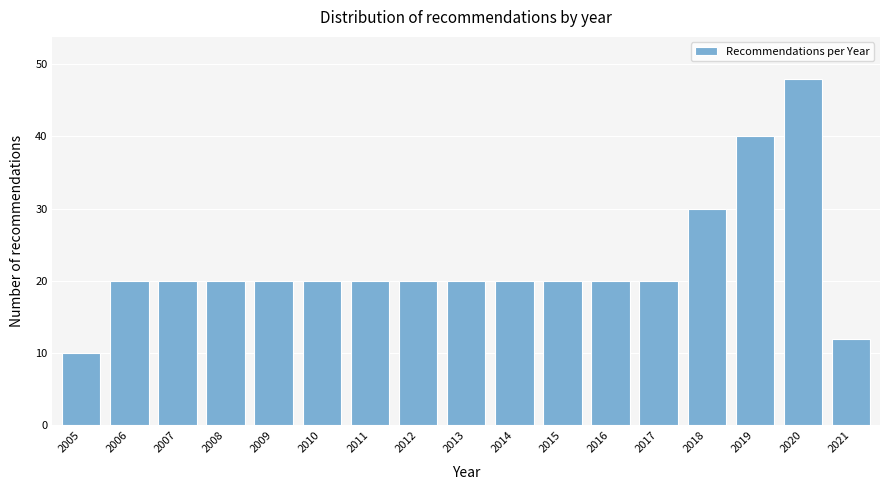

Reading left to right, list all the values displayed in this chart.

2005=10	2006=20	2007=20	2008=20	2009=20	2010=20	2011=20	2012=20	2013=20	2014=20	2015=20	2016=20	2017=20	2018=30	2019=40	2020=48	2021=12